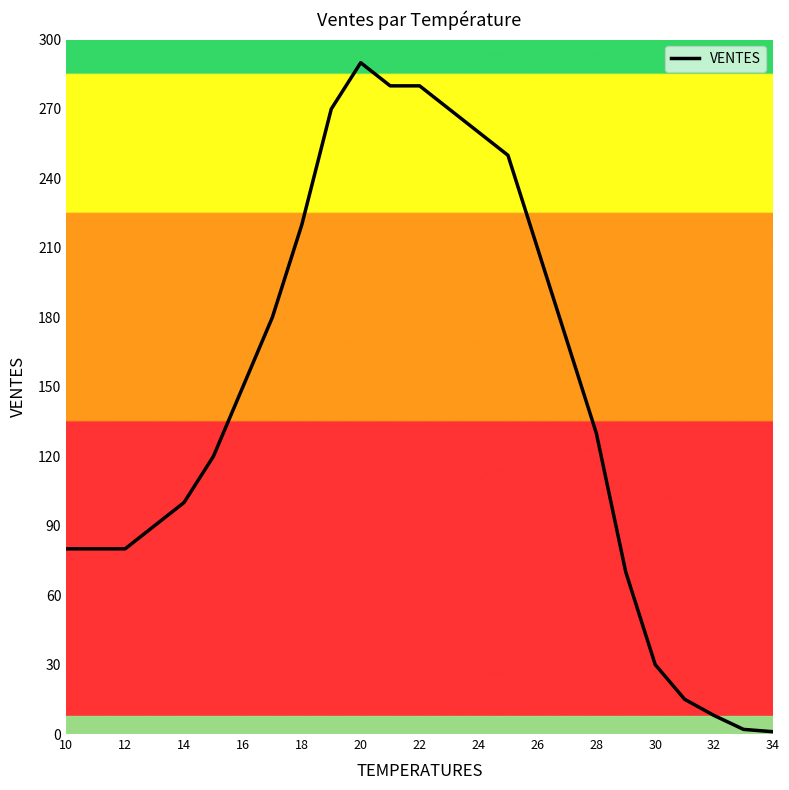

What is the greatest value displayed?

290